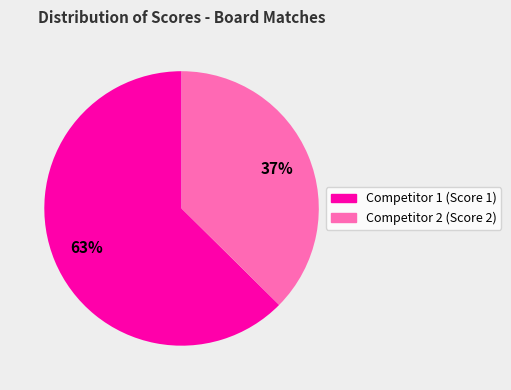

Count the number of slices in the pie.

2